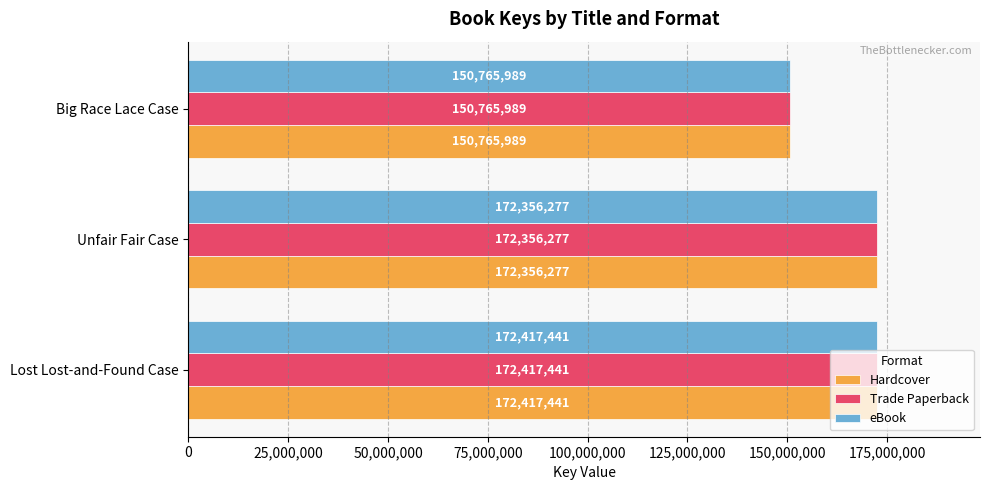

Read the Hardcover value at Big Race Lace Case.

150765989